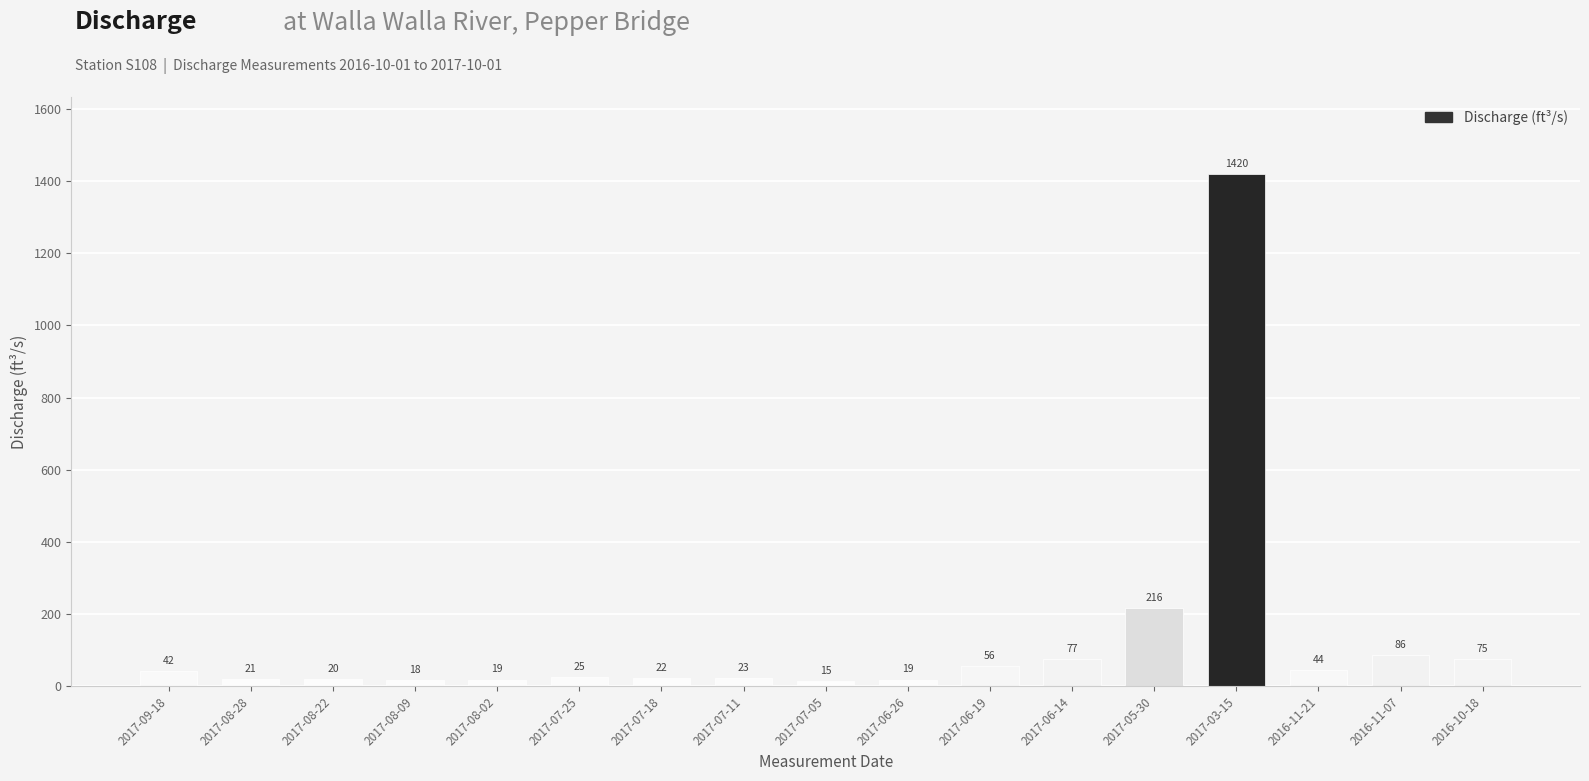

The value at 2017-08-28 is 31.4. True or false?

False